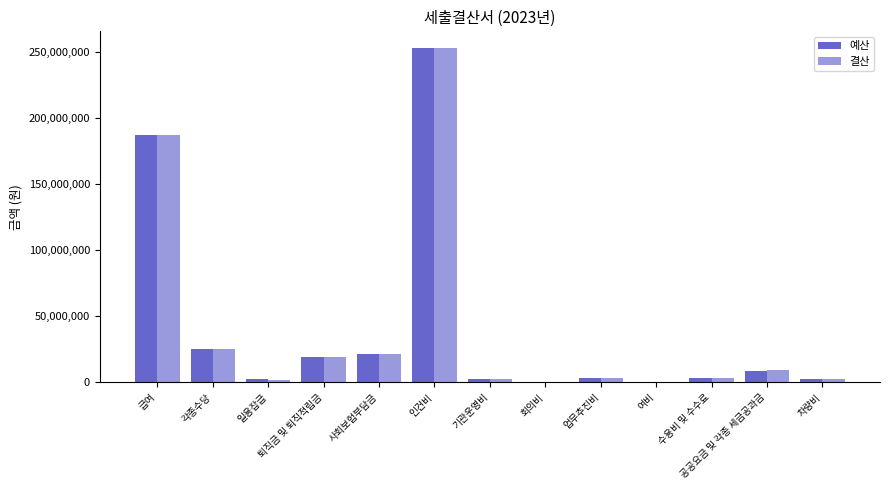

Is it true that 예산 equals 18868400 at 퇴직금 및 퇴직적립금?

True